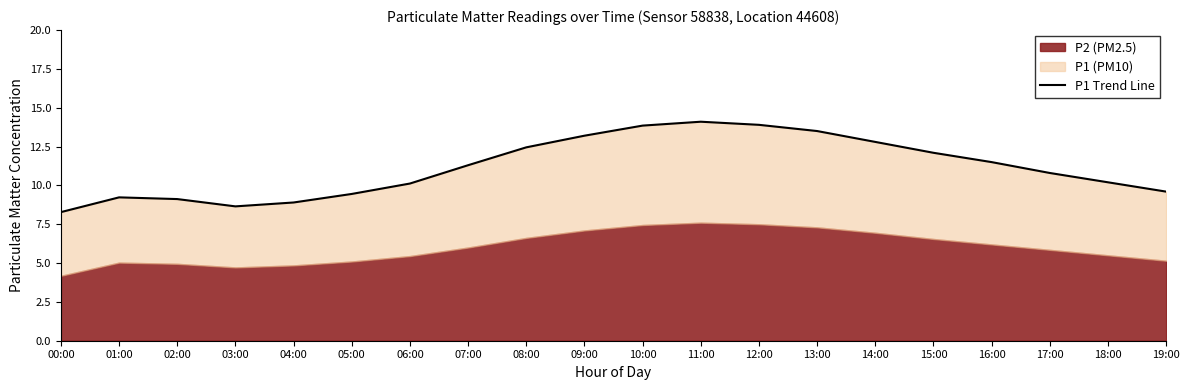

Approximately how many times larger is the value at 00:00 compared to 01:00?

0.9